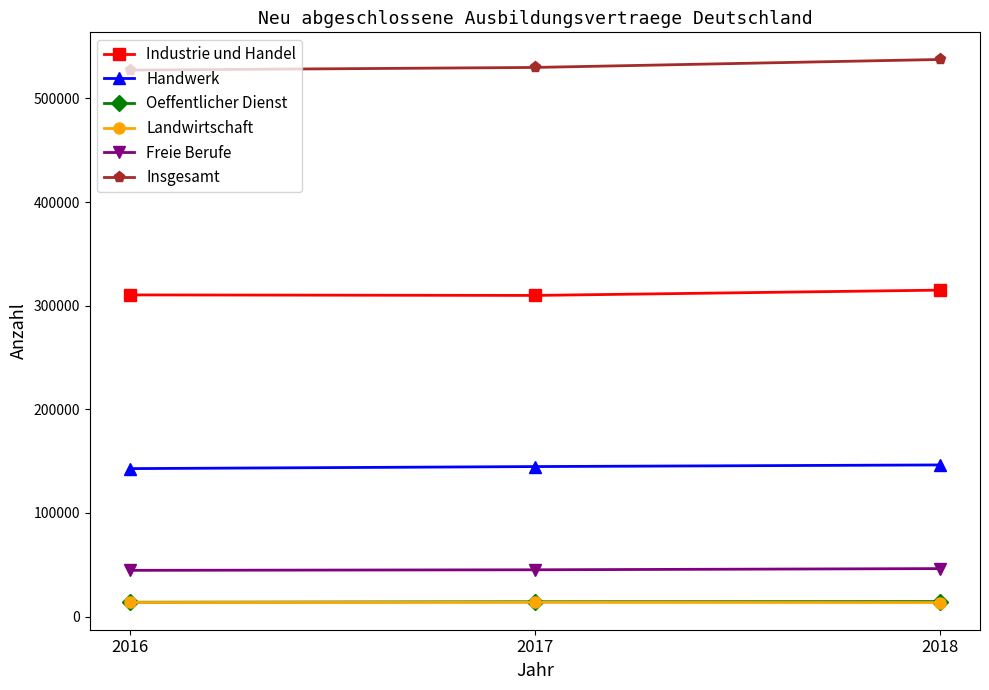

How many data points in Handwerk are less than 144699?

1